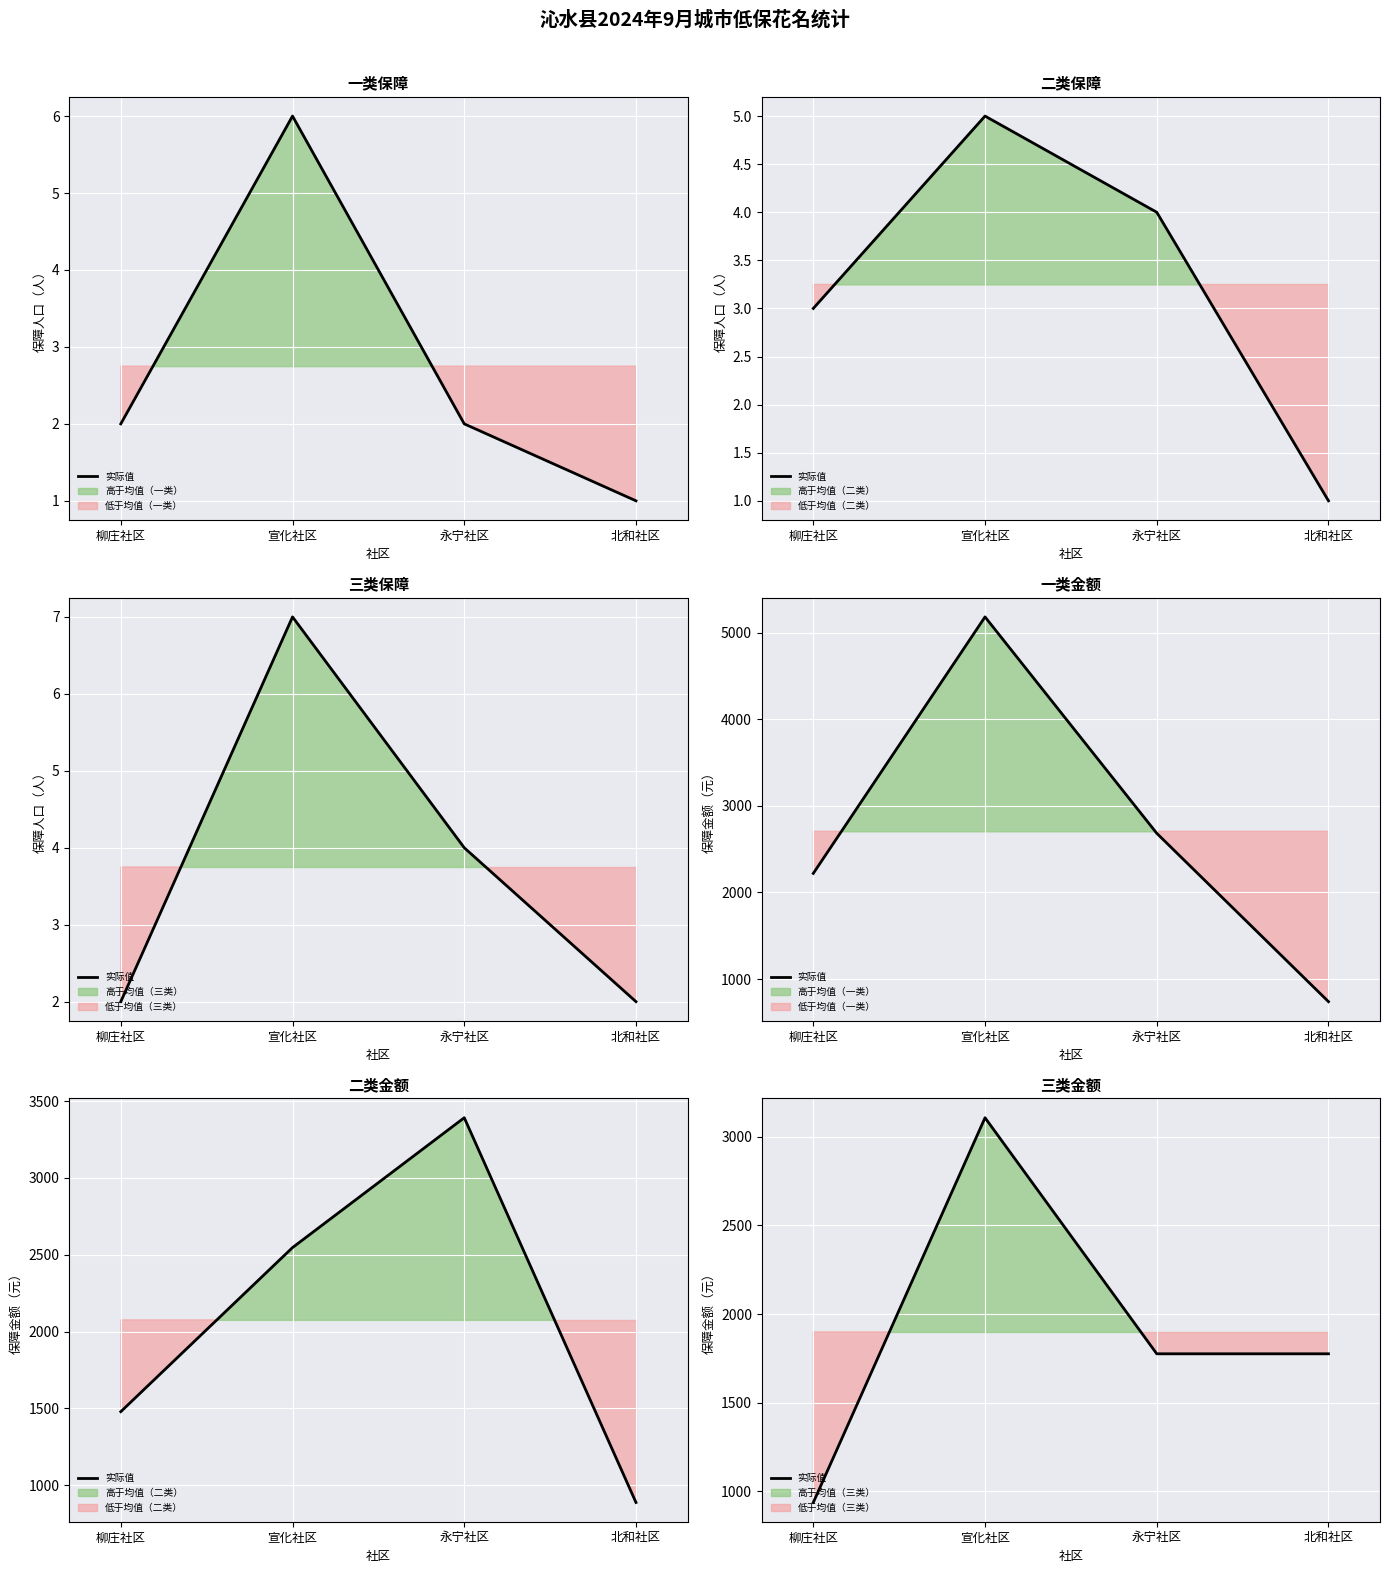

What is the sum of all values?

7597